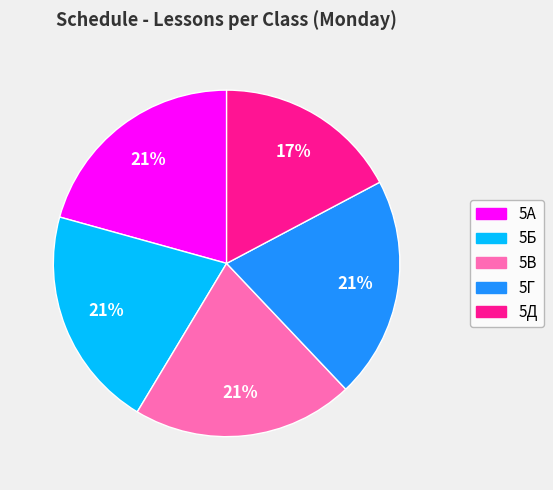

Is 5А the majority of the pie?

No